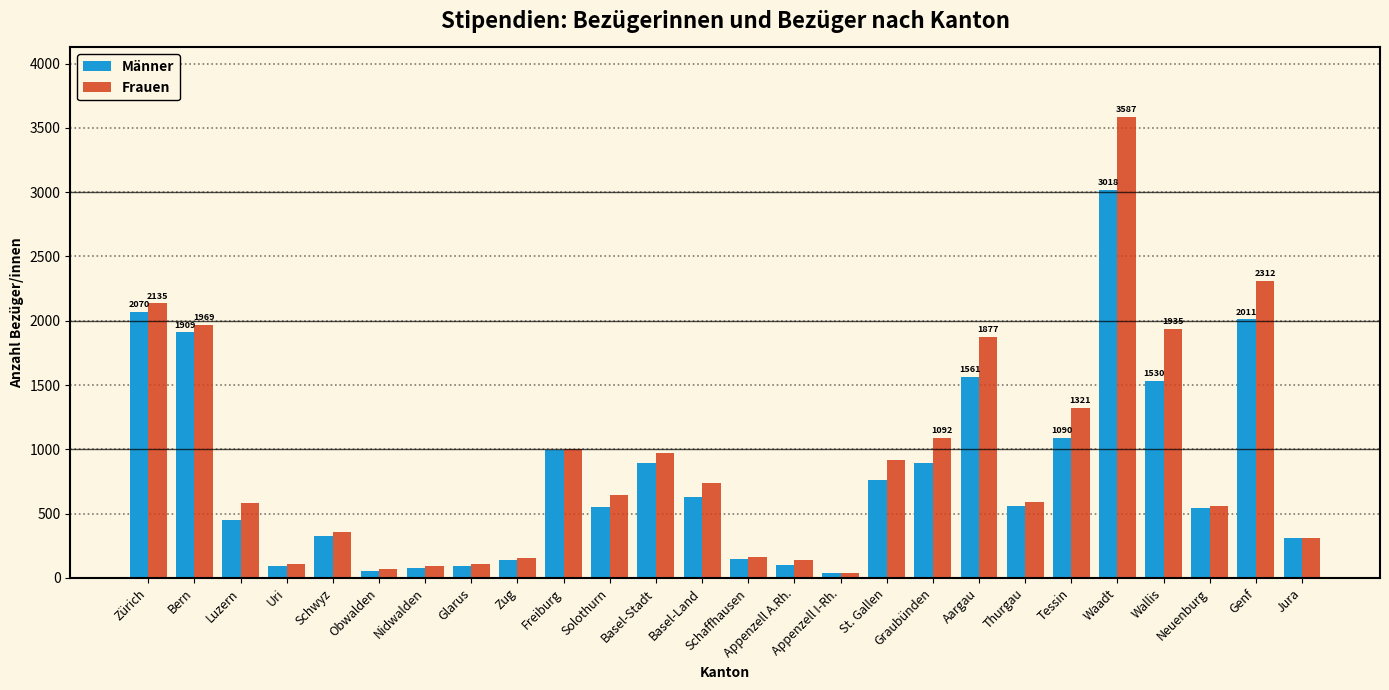

The value of Männer at Basel-Stadt is 895. True or false?

True